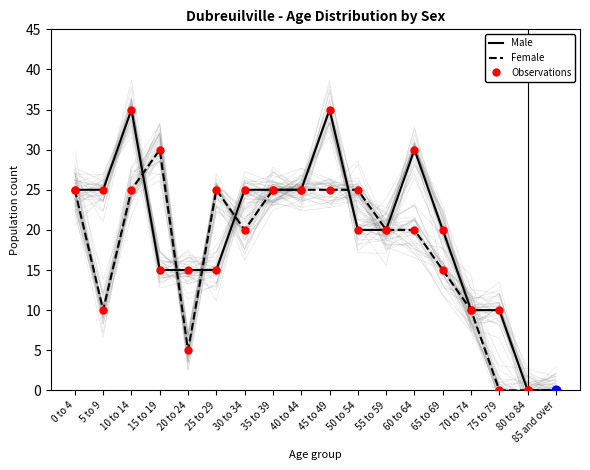

Is the value of Male at 55 to 59 greater than the value of Female at 80 to 84?

Yes